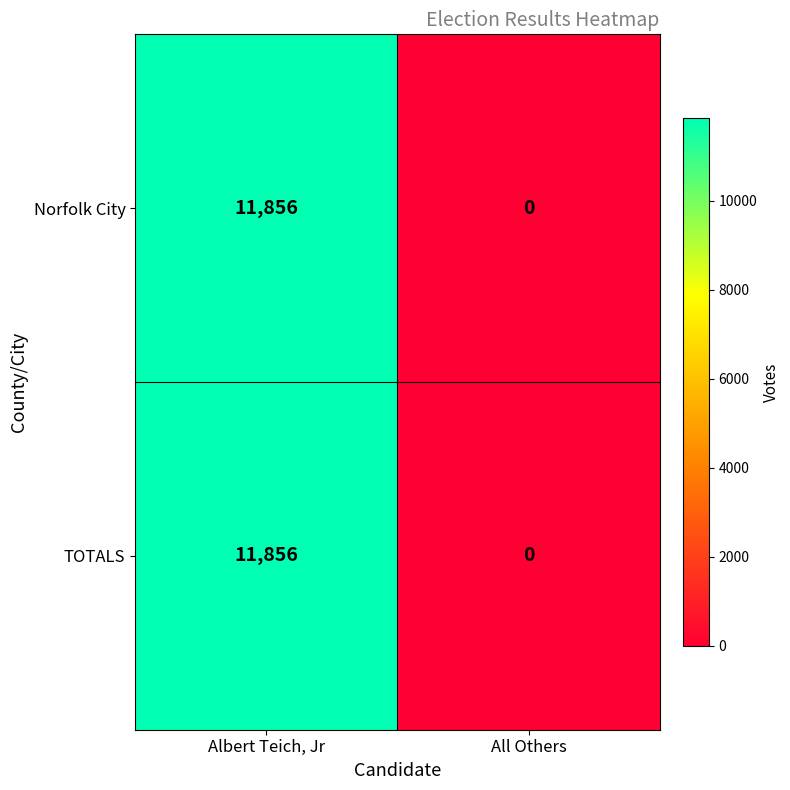

What is the greatest value displayed?

11856